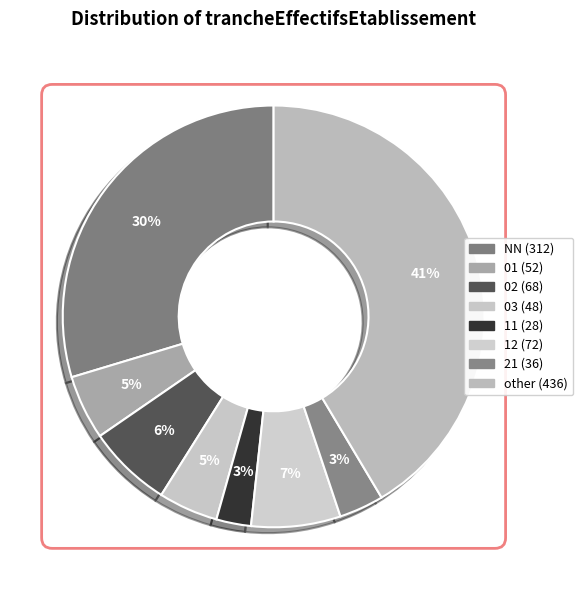

Which category has the biggest portion of the pie?

other